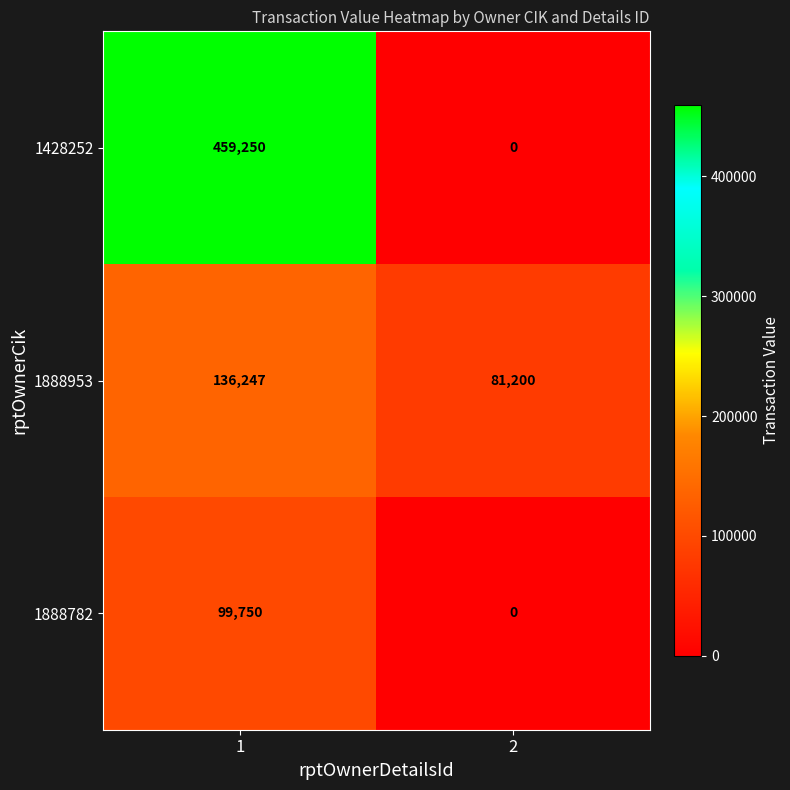

How many series are shown in this chart?

3